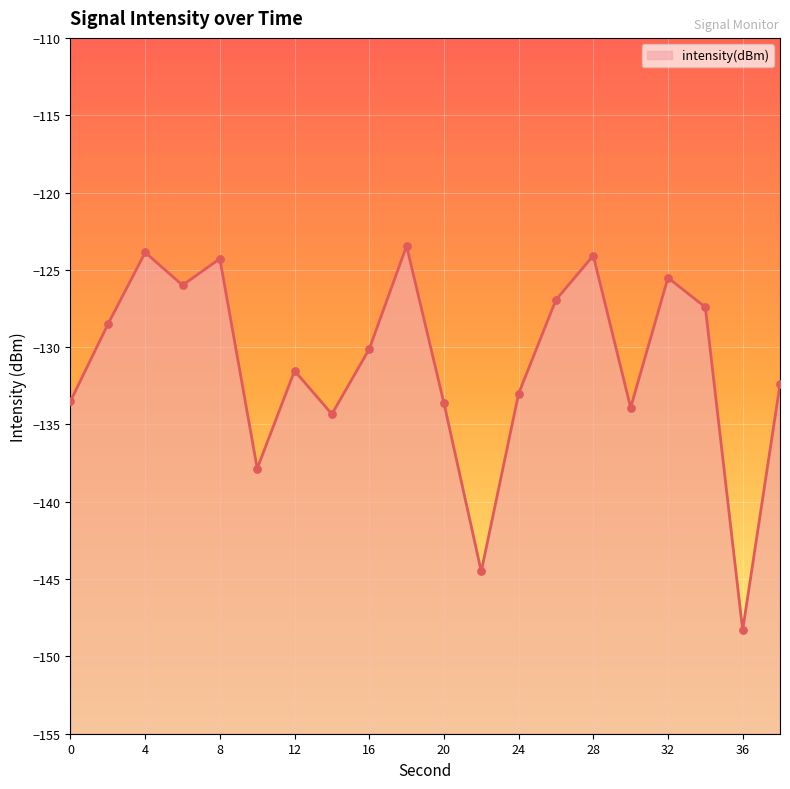

Which has a higher value, 2 or 26?

26